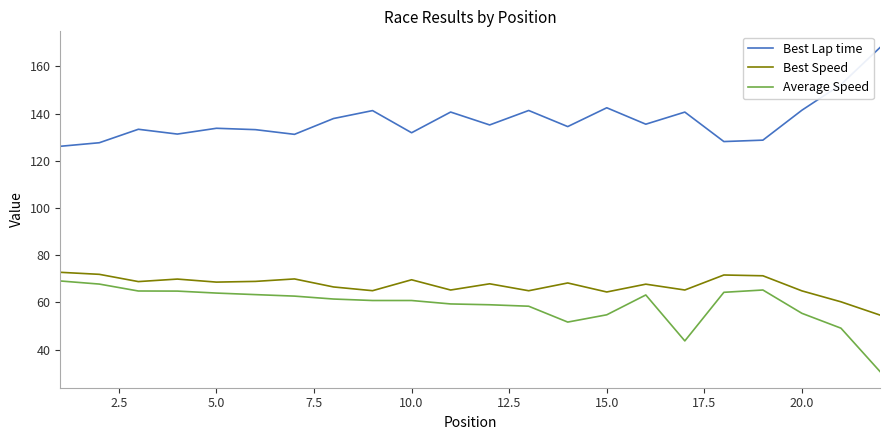

Which series has the largest total across all categories?

Best Lap time